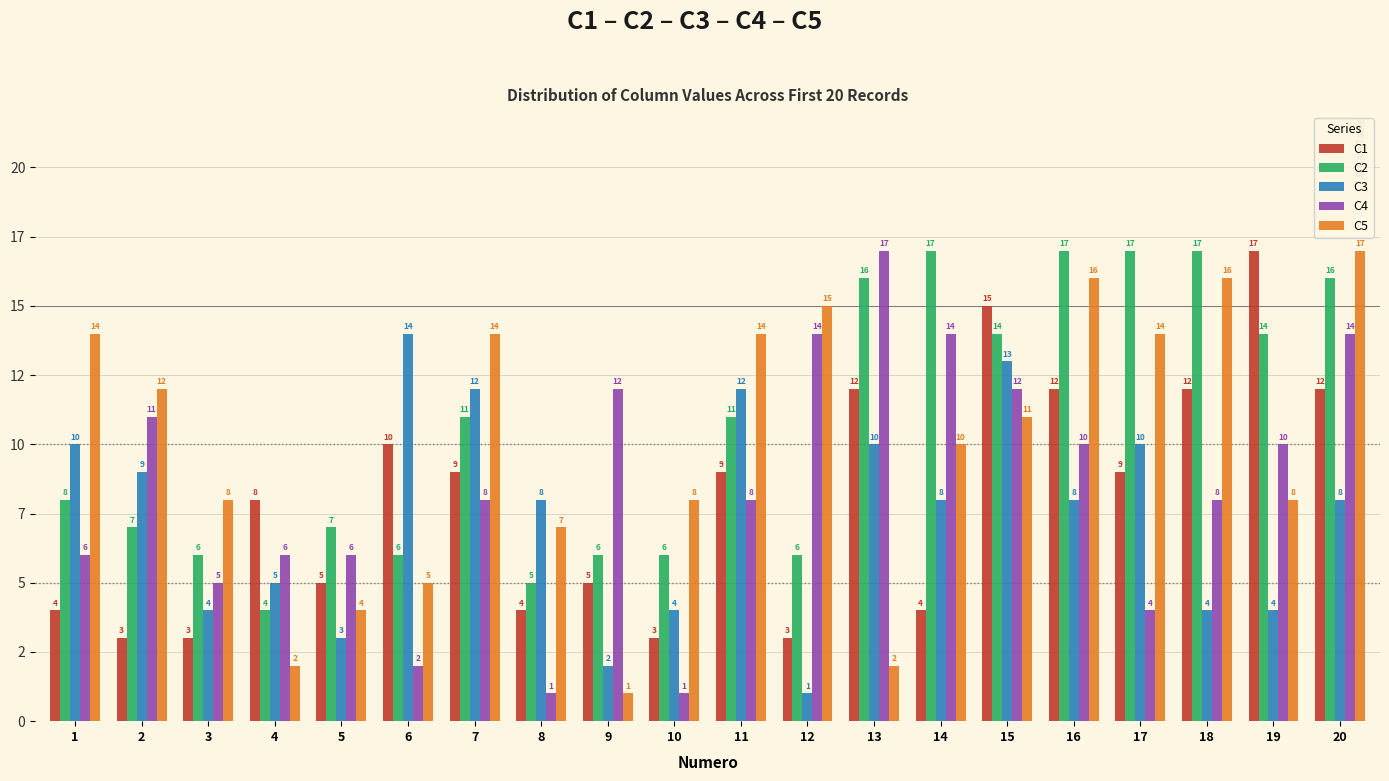

At which label does C4 reach its minimum?

8